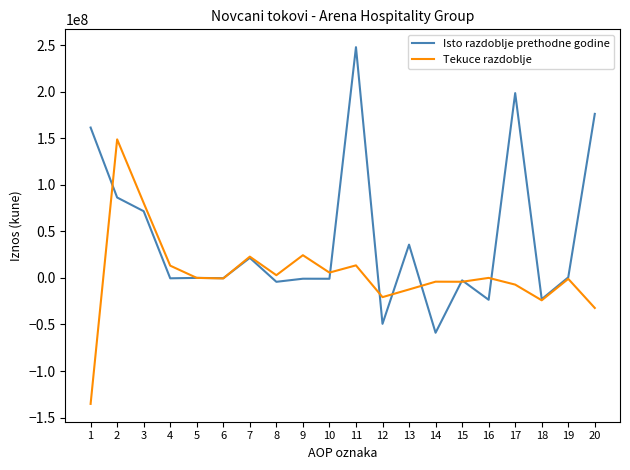

Does the chart display data point markers on the line(s)?

No